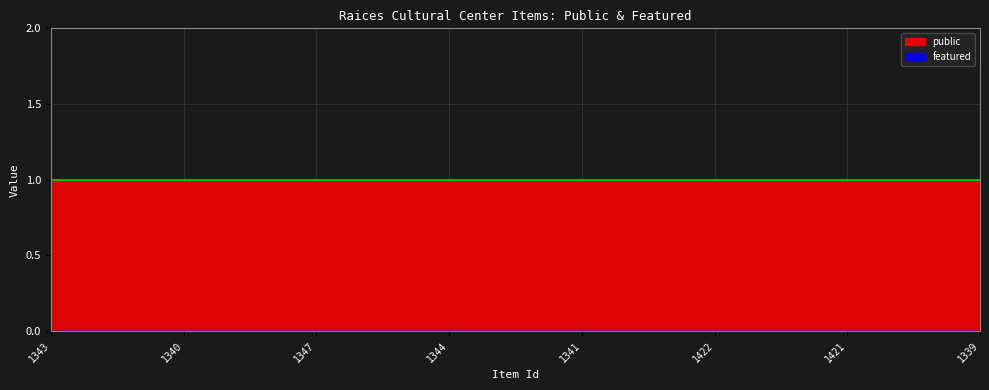

Is it true that public equals 1 at 1347?

True